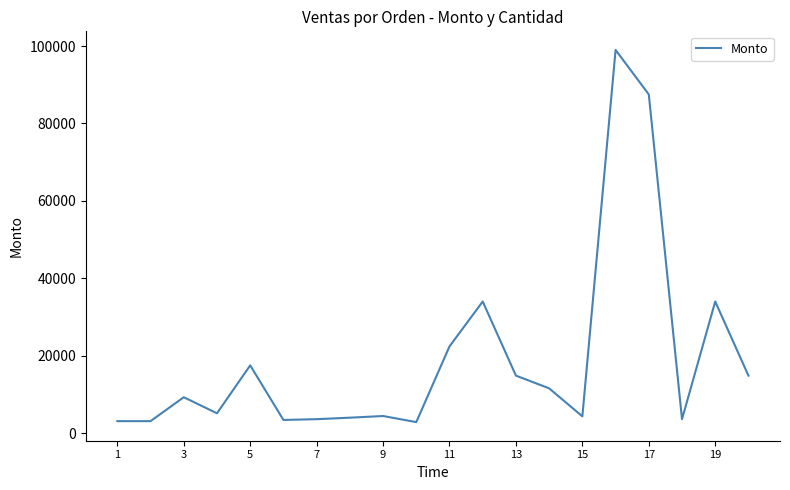

Count the number of categories in the chart.

20